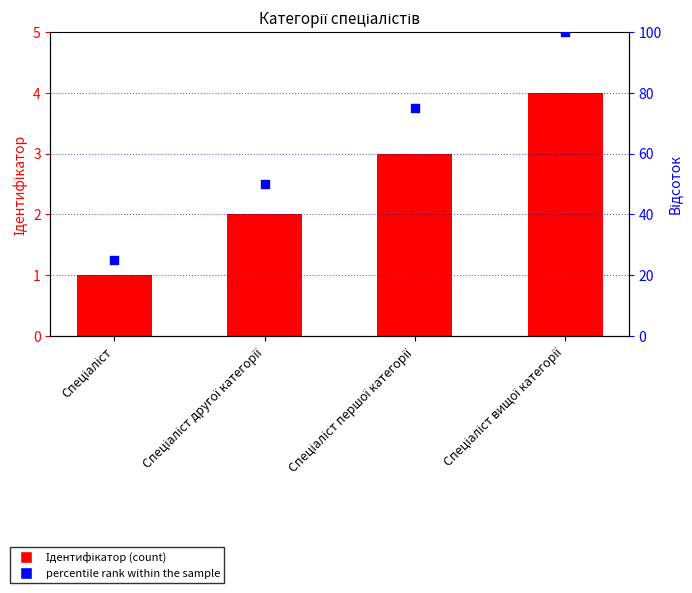

What are all the series names shown in the legend?

Ідентифікатор, percentile rank within the sample